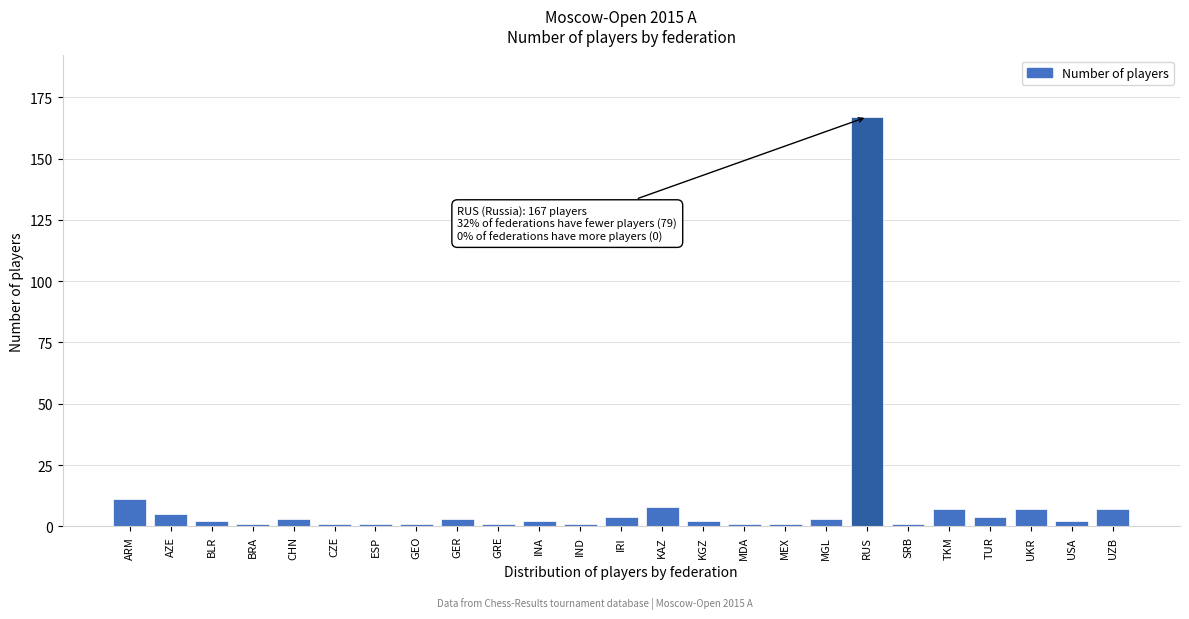

Reading left to right, extract all data points from this chart.

ARM=11	AZE=5	BLR=2	BRA=1	CHN=3	CZE=1	ESP=1	GEO=1	GER=3	GRE=1	INA=2	IND=1	IRI=4	KAZ=8	KGZ=2	MDA=1	MEX=1	MGL=3	RUS=167	SRB=1	TKM=7	TUR=4	UKR=7	USA=2	UZB=7